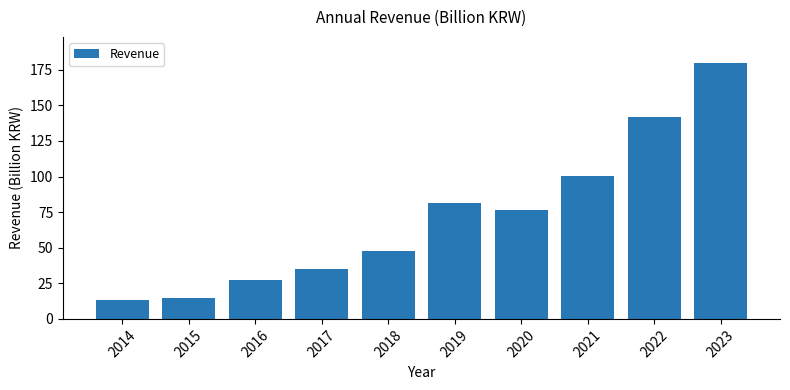

What is the change in value from 2021 to 2023?

+79.5